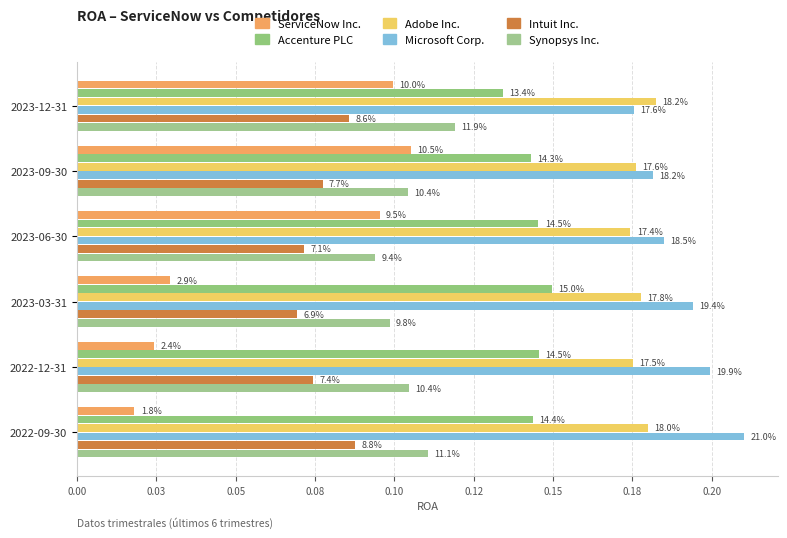

What is the average value of the Microsoft Corp. series?

0.2